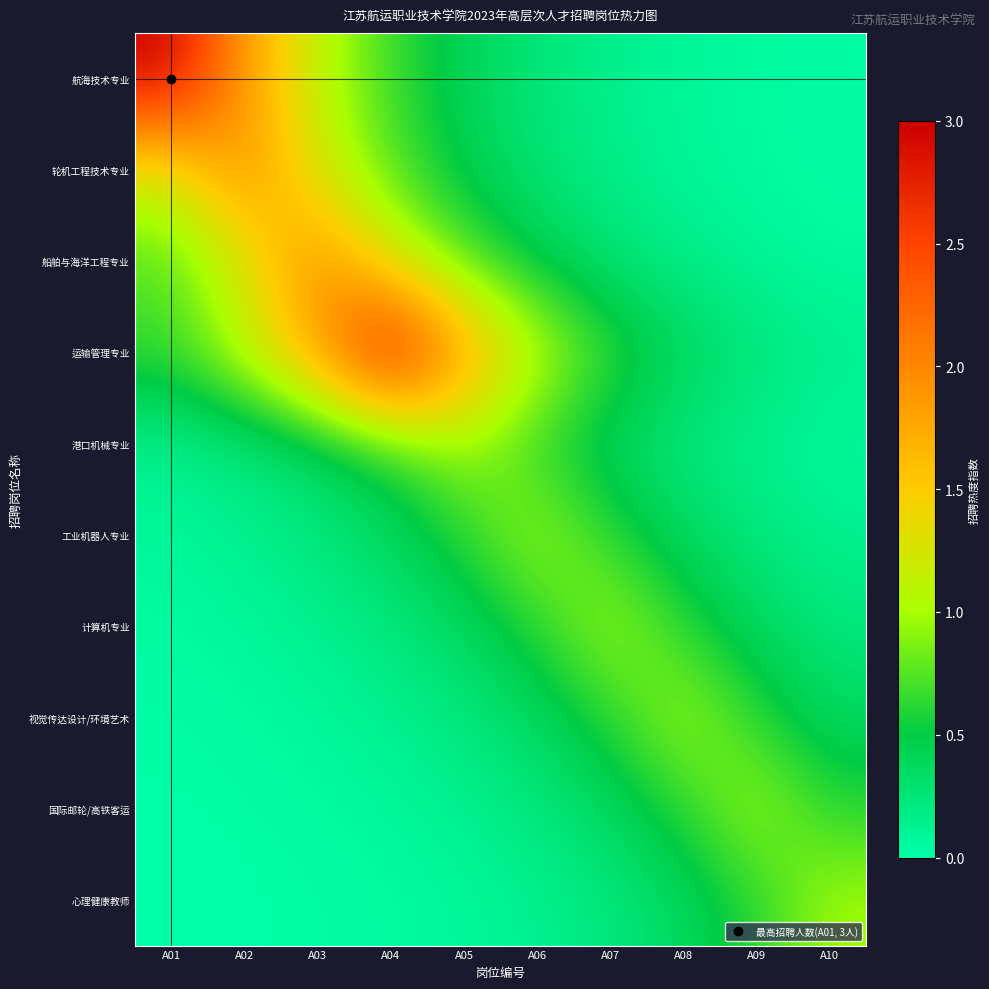

Which series has the largest range (max minus min)?

航海技术专业